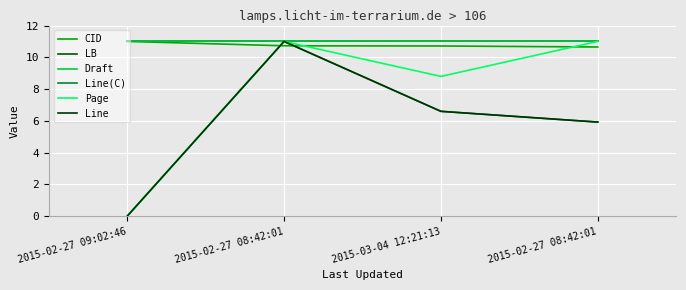

Is this an area chart (filled region under the line)?

No